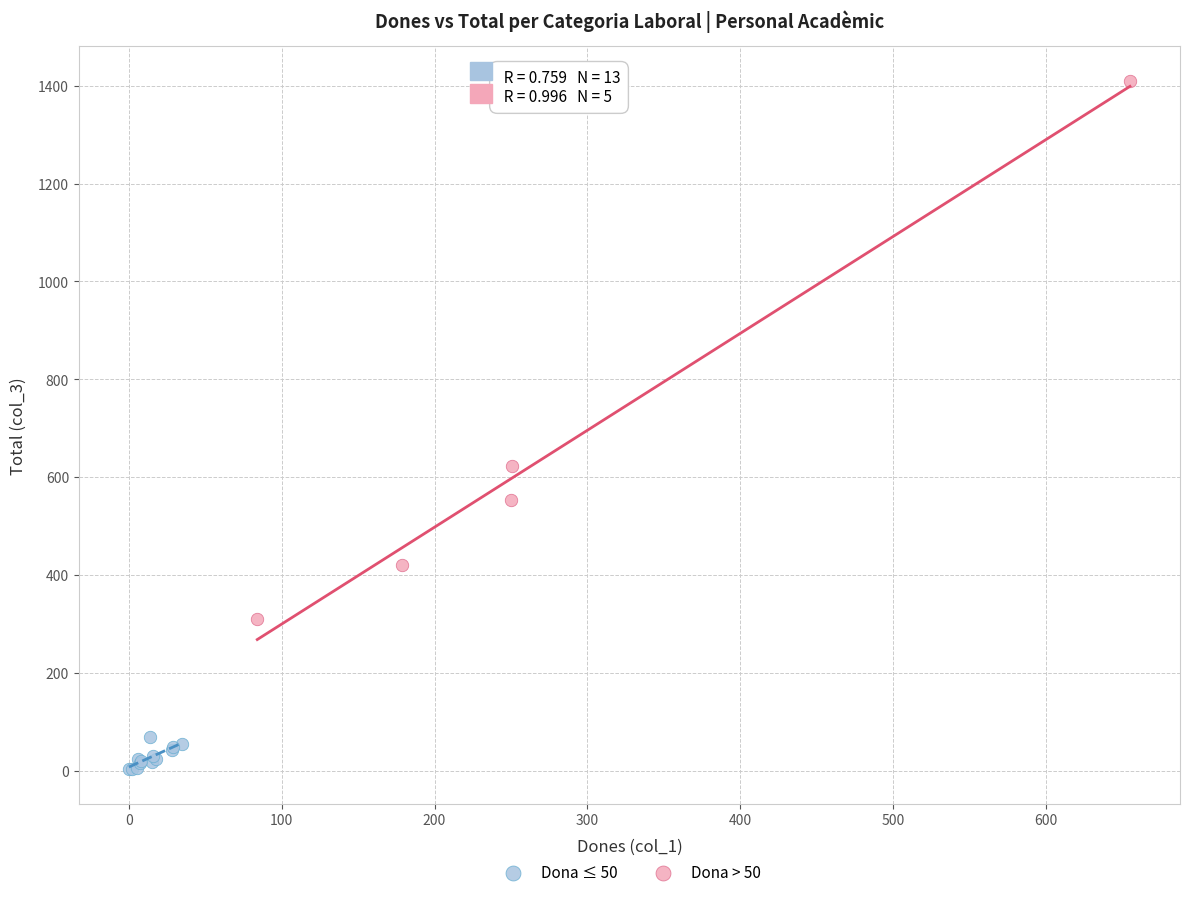

Which series has the widest spread of Y values?

Dona > 50